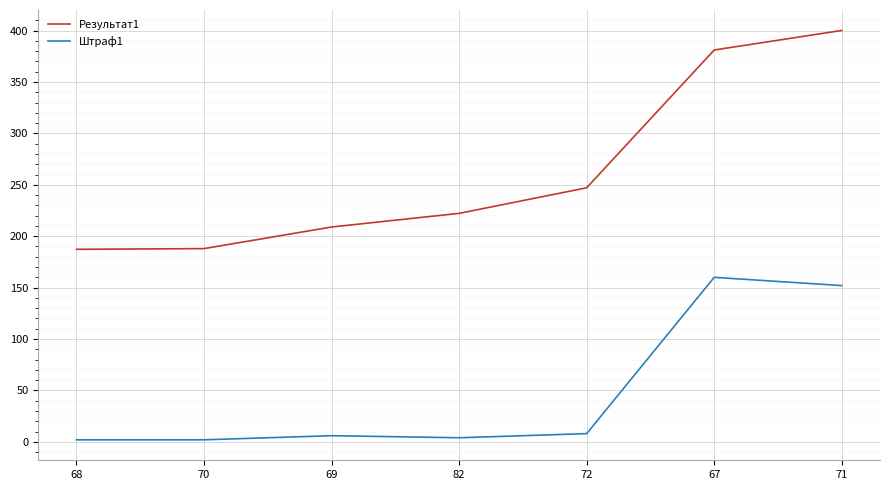

True or false: Результат1 and Штраф1 cross at least once.

False